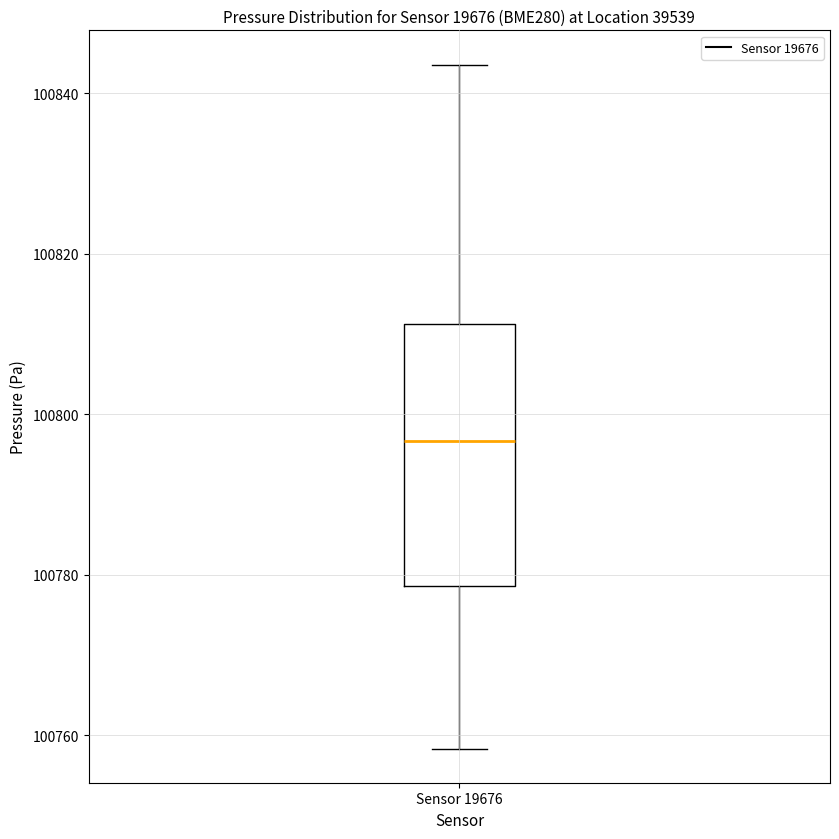

Transcribe this box plot: give where the median line is, the range the box spans, and where the two whiskers end, as read against the y-axis. The values are not printed on the chart, so give them approximately, as read against the axis.

median 100796, box 100778 to 100812, whiskers 100758 to 100844